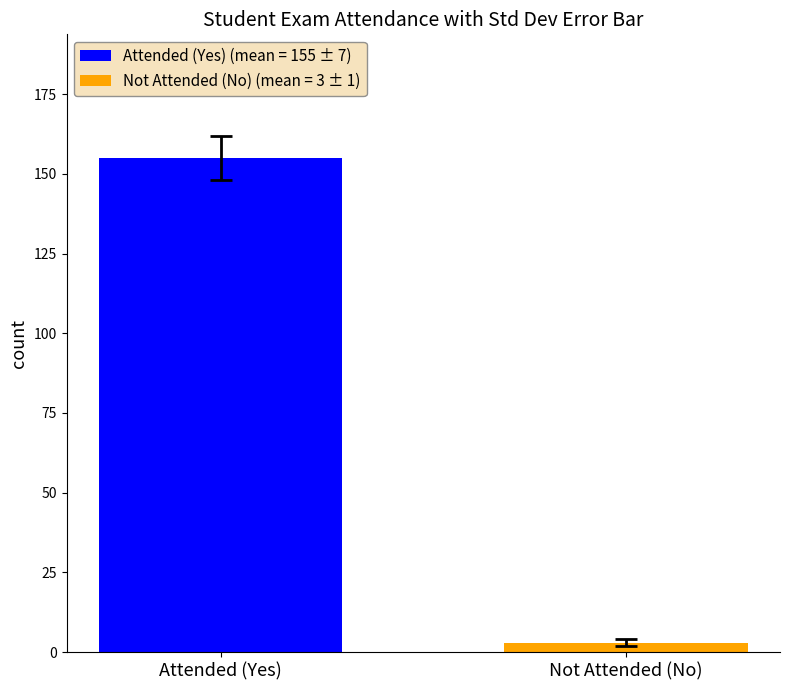

List the series in order of their peak value, lowest first.

Not Attended (No) (mean = 3 ± 1), Attended (Yes) (mean = 155 ± 7)